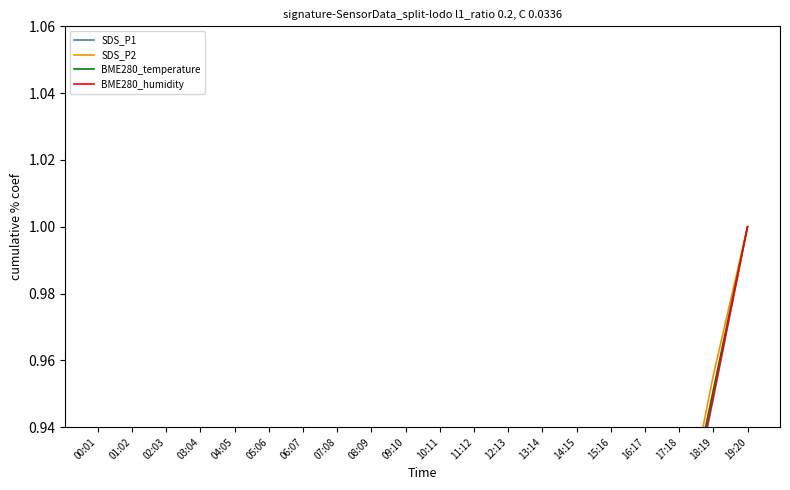

True or false: BME280_temperature has more than 1 interior local peaks.

False